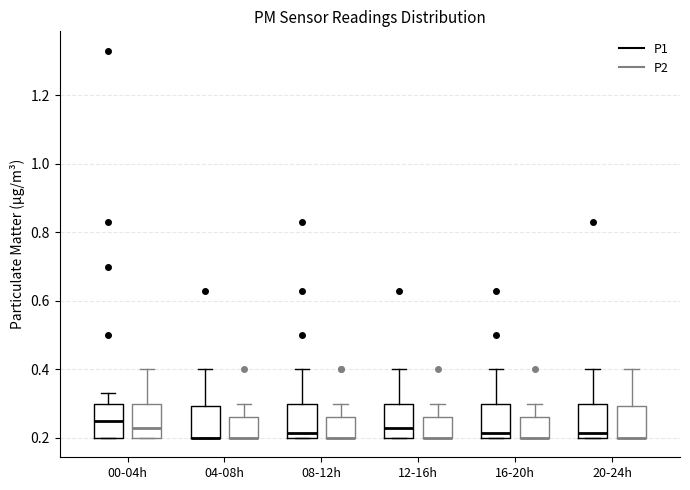

Reading left to right, read every box against the y-axis: the position of its median line, the range the box covers, and the ends of its whiskers. The values are not printed on the chart, so give them approximately, as read against the axis.

00-04h (P1): median 0.26, box 0.20 to 0.30, whiskers 0.20 to 0.34
00-04h (P2): median 0.24, box 0.20 to 0.30, whiskers 0.20 to 0.40
04-08h (P1): median 0.20 (drawn on the box's lower edge), box 0.20 to 0.30, whiskers 0.20 to 0.40
04-08h (P2): median 0.20 (drawn on the box's lower edge), box 0.20 to 0.26, whiskers 0.20 to 0.30
08-12h (P1): median 0.22, box 0.20 to 0.30, whiskers 0.20 to 0.40
08-12h (P2): median 0.20 (drawn on the box's lower edge), box 0.20 to 0.26, whiskers 0.20 to 0.30
12-16h (P1): median 0.24, box 0.20 to 0.30, whiskers 0.20 to 0.40
12-16h (P2): median 0.20 (drawn on the box's lower edge), box 0.20 to 0.26, whiskers 0.20 to 0.30
16-20h (P1): median 0.22, box 0.20 to 0.30, whiskers 0.20 to 0.40
16-20h (P2): median 0.20 (drawn on the box's lower edge), box 0.20 to 0.26, whiskers 0.20 to 0.30
20-24h (P1): median 0.22, box 0.20 to 0.30, whiskers 0.20 to 0.40
20-24h (P2): median 0.20 (drawn on the box's lower edge), box 0.20 to 0.30, whiskers 0.20 to 0.40